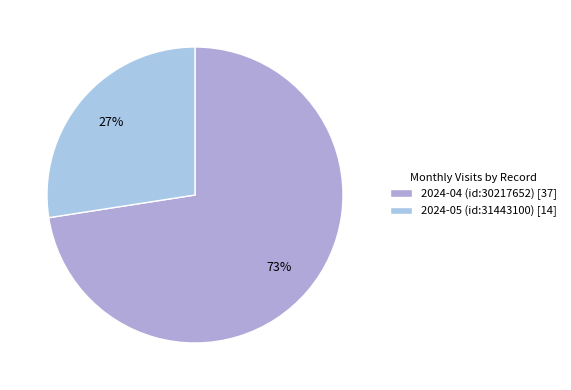

Count the number of slices in the pie.

2